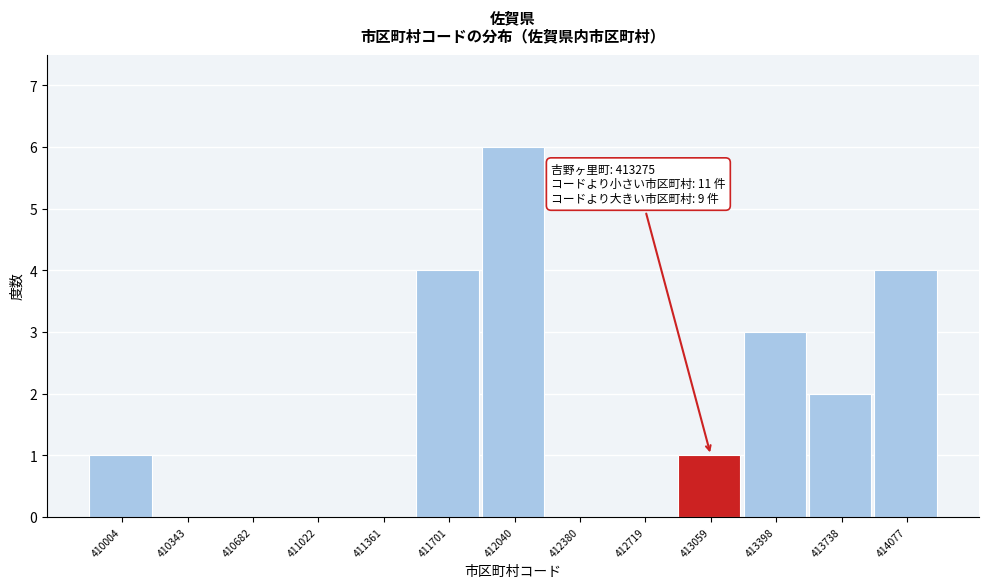

Reading left to right, transcribe all the data shown in this chart.

410004=1	410343=0	410682=0	411022=0	411361=0	411701=4	412040=6	412380=0	412719=0	413059=1	413398=3	413738=2	414077=4